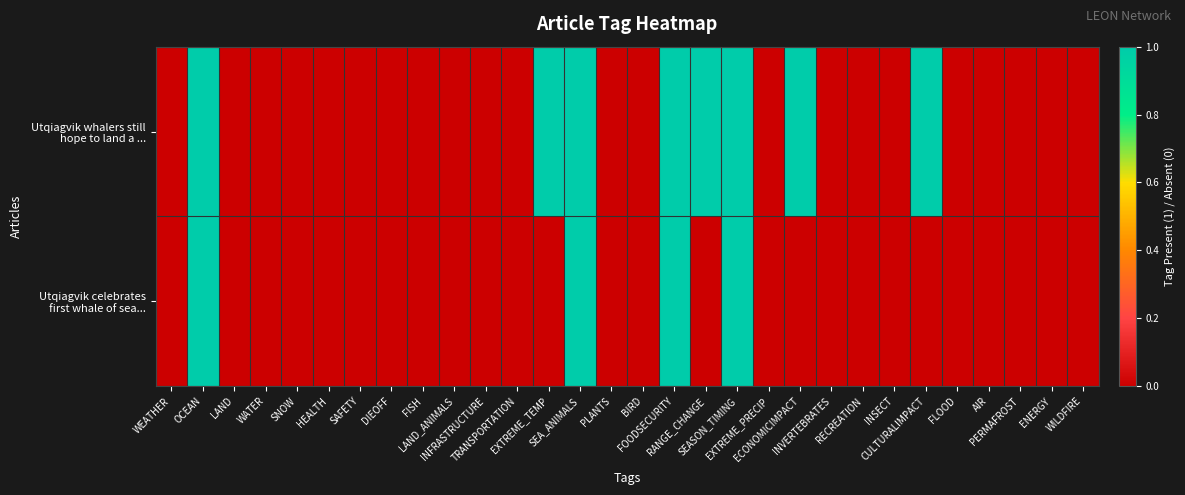

Count the number of categories in the chart.

30